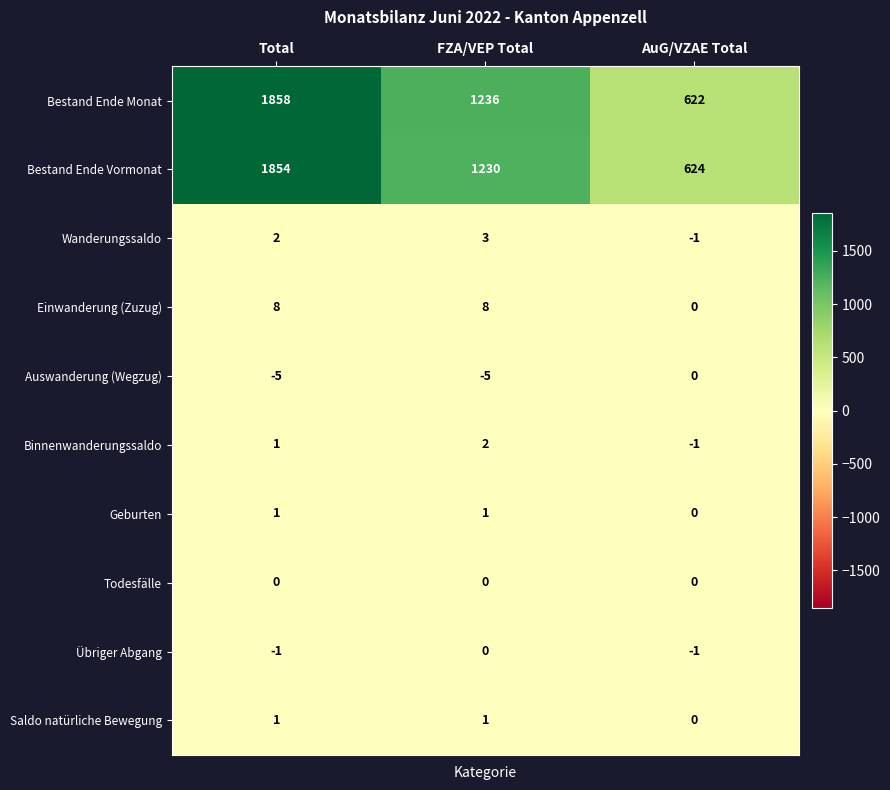

Which series changed the most between FZA/VEP Total and AuG/VZAE Total?

Bestand Ende Monat